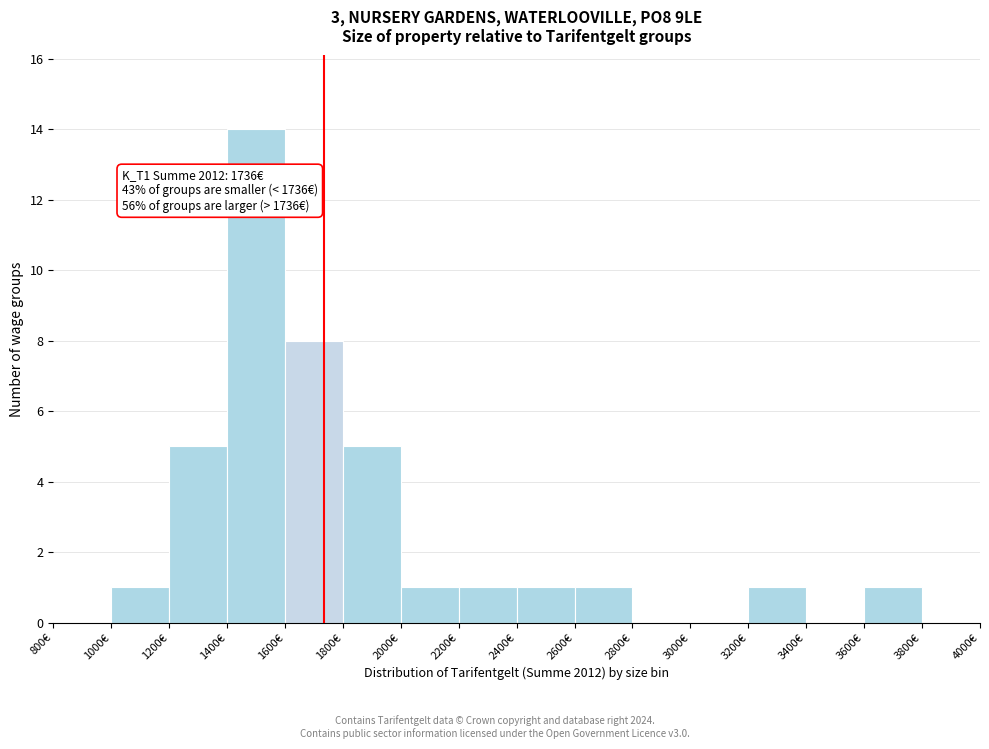

Which range on the x-axis has the tallest bar?

1400 to 1600